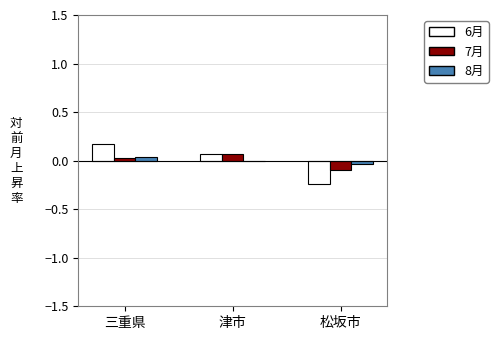

What is the sum of the 6月 values at 三重県 and 津市?

0.2